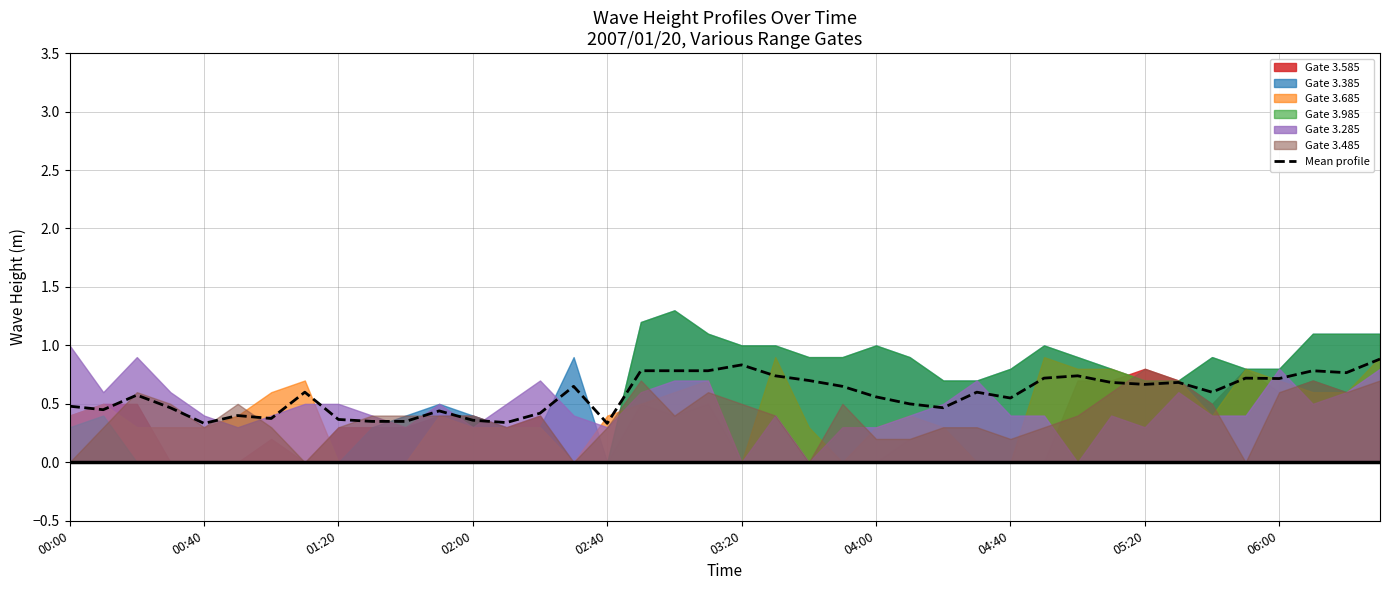

What is the change in value from 01:20 to 37?

+0.2